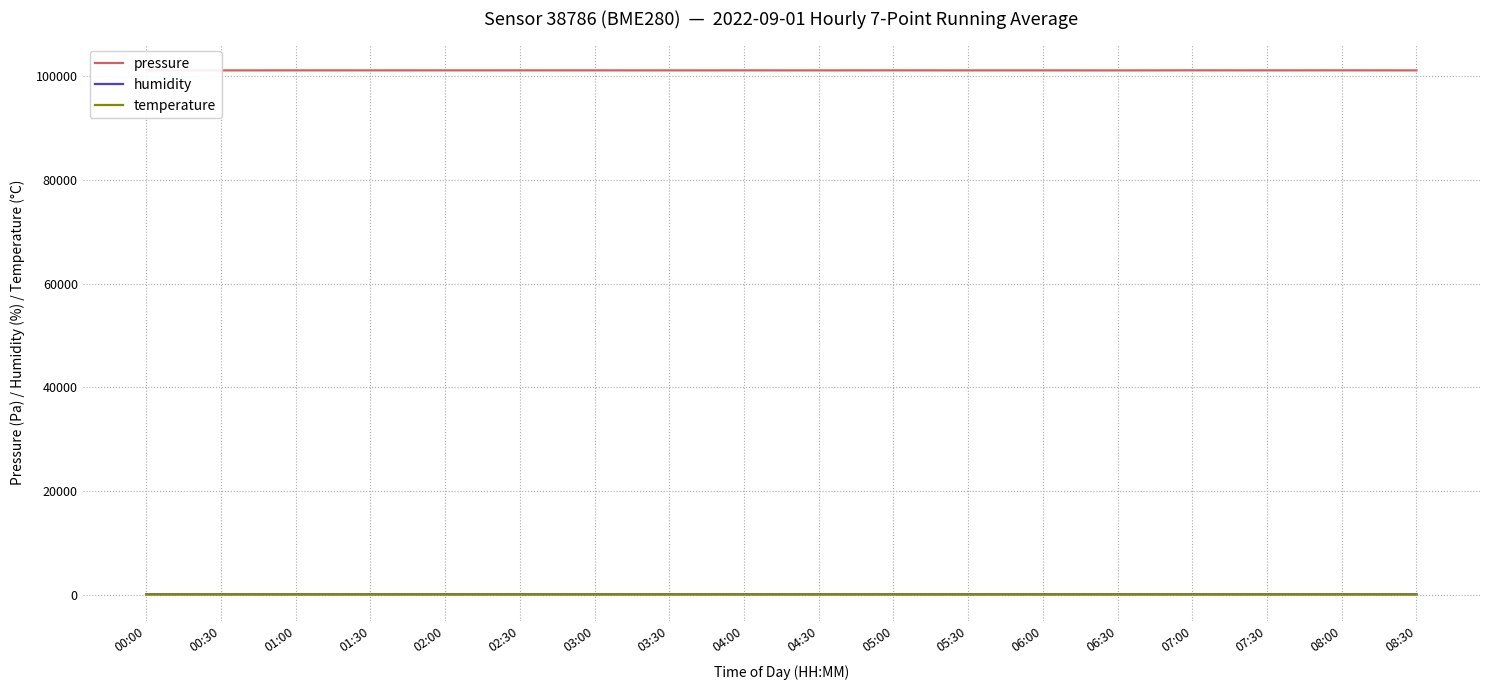

What is the lowest value of the humidity series?

54.0